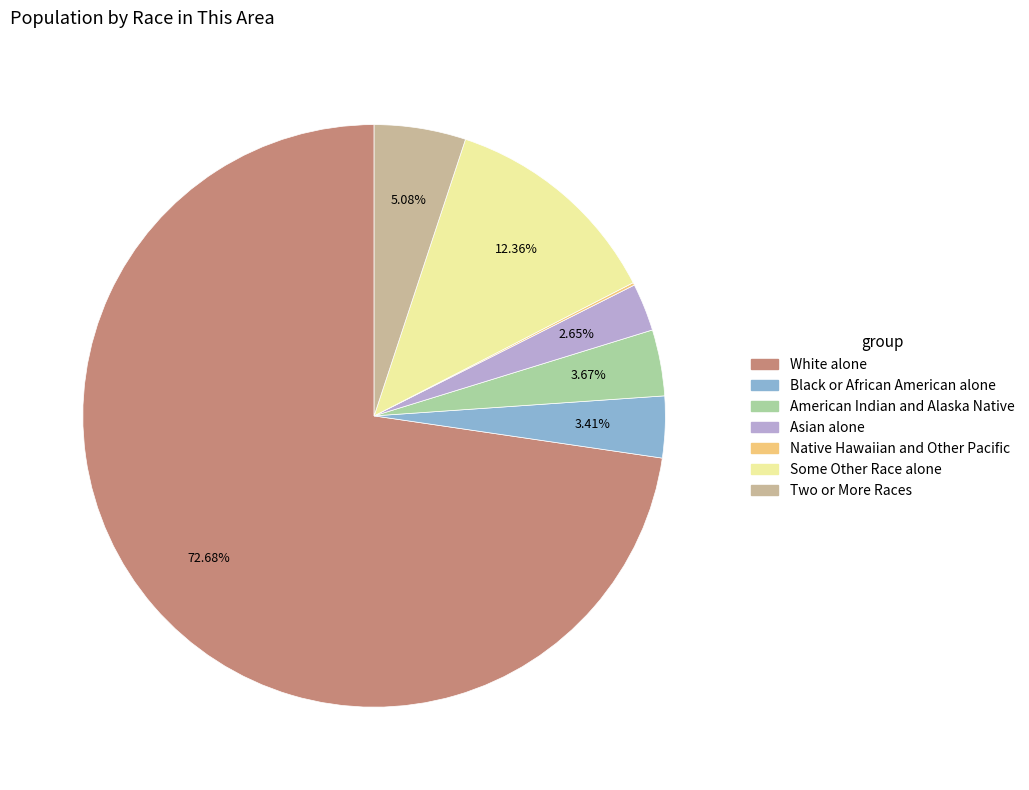

Which has a higher value, Two or More Races or Black or African American alone?

Two or More Races